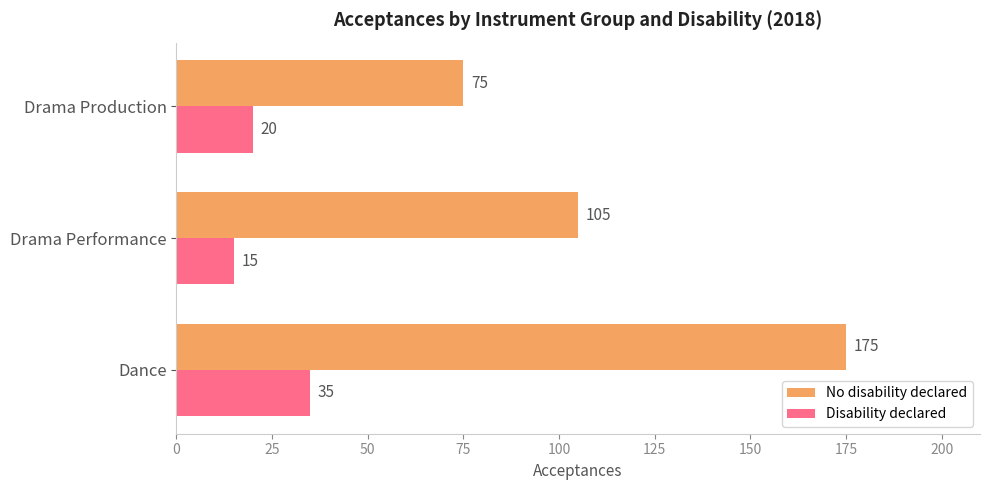

Which series has the widest spread of values?

No disability declared